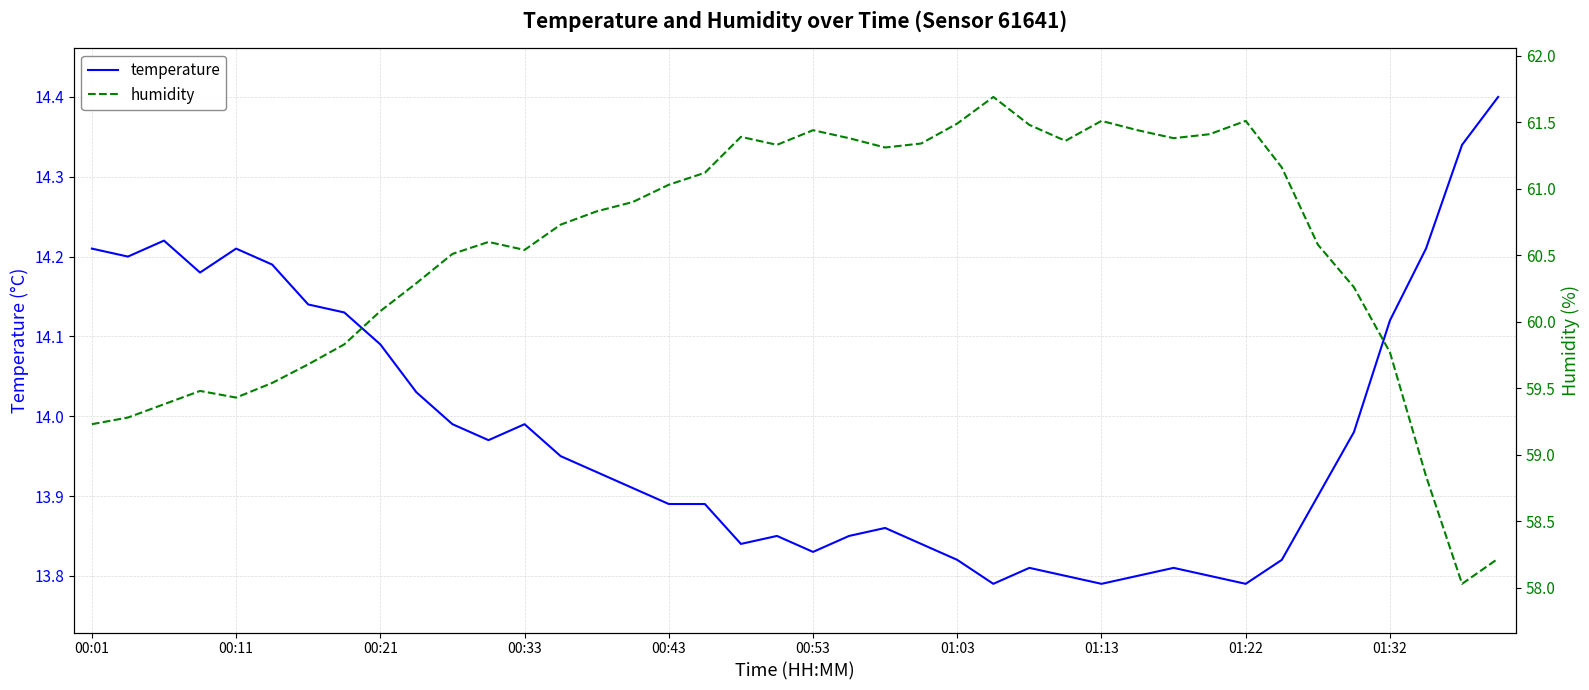

True or false: temperature has a value of 5.5 at 25.

False